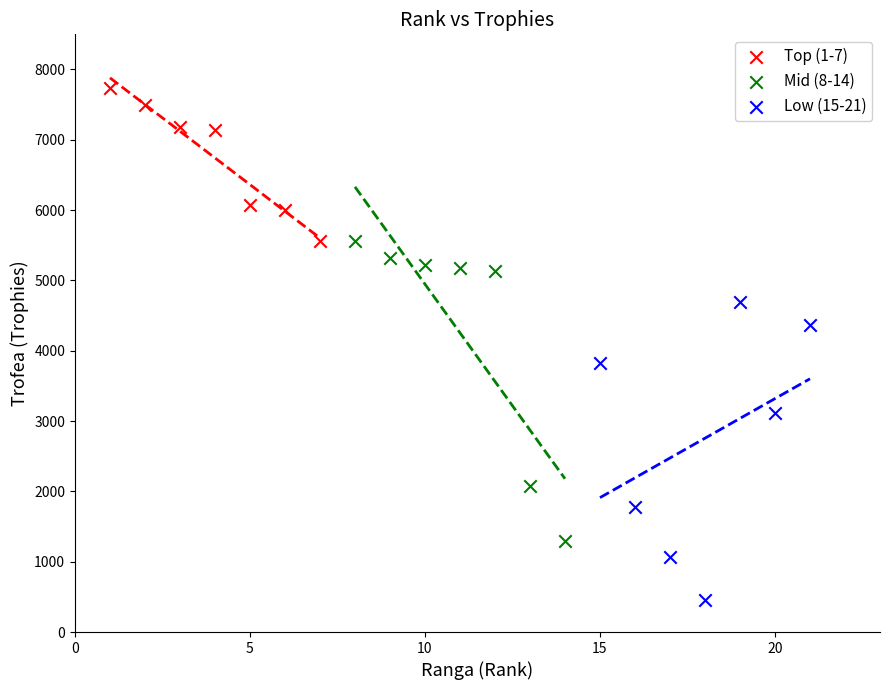

Which series contains the highest Y value?

Top (1-7)